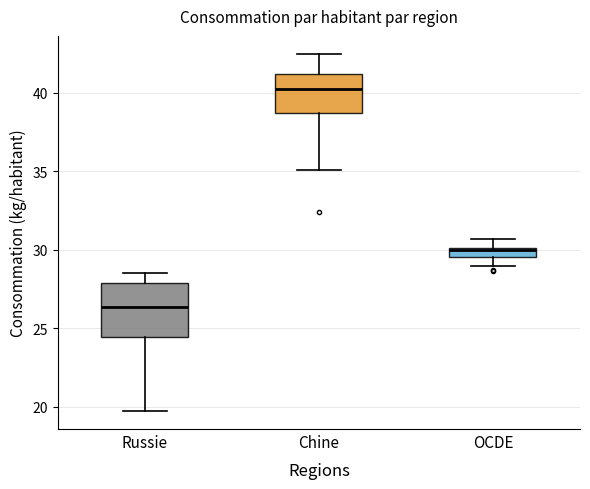

Which box is the tallest, from its lower edge to its upper edge?

Russie